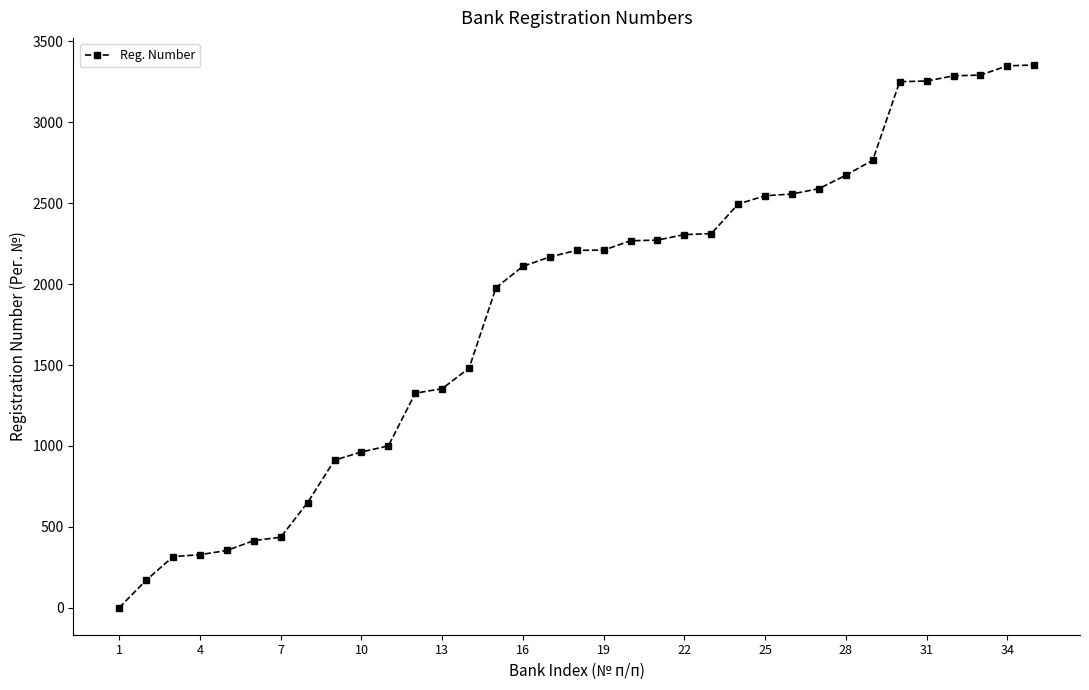

What is the average value?

1856